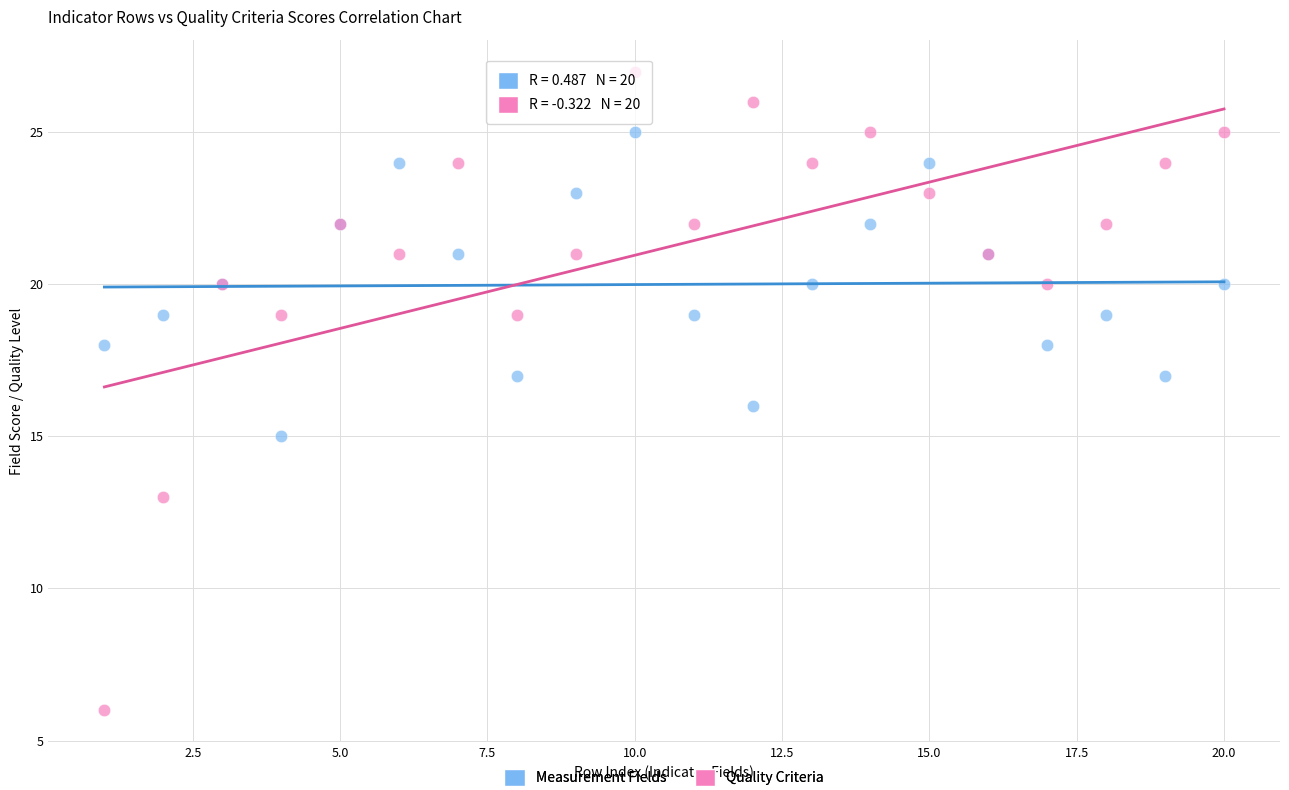

Which series contains the highest Y value?

Quality Criteria